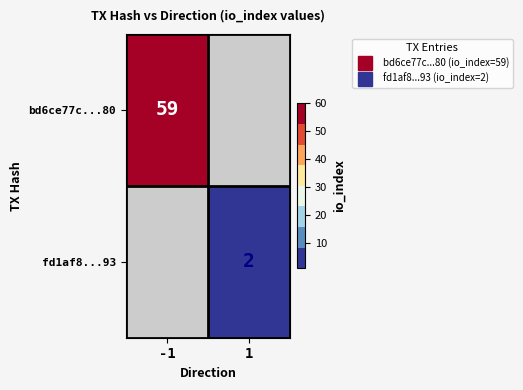

Which label corresponds to the largest value in the chart?

-1